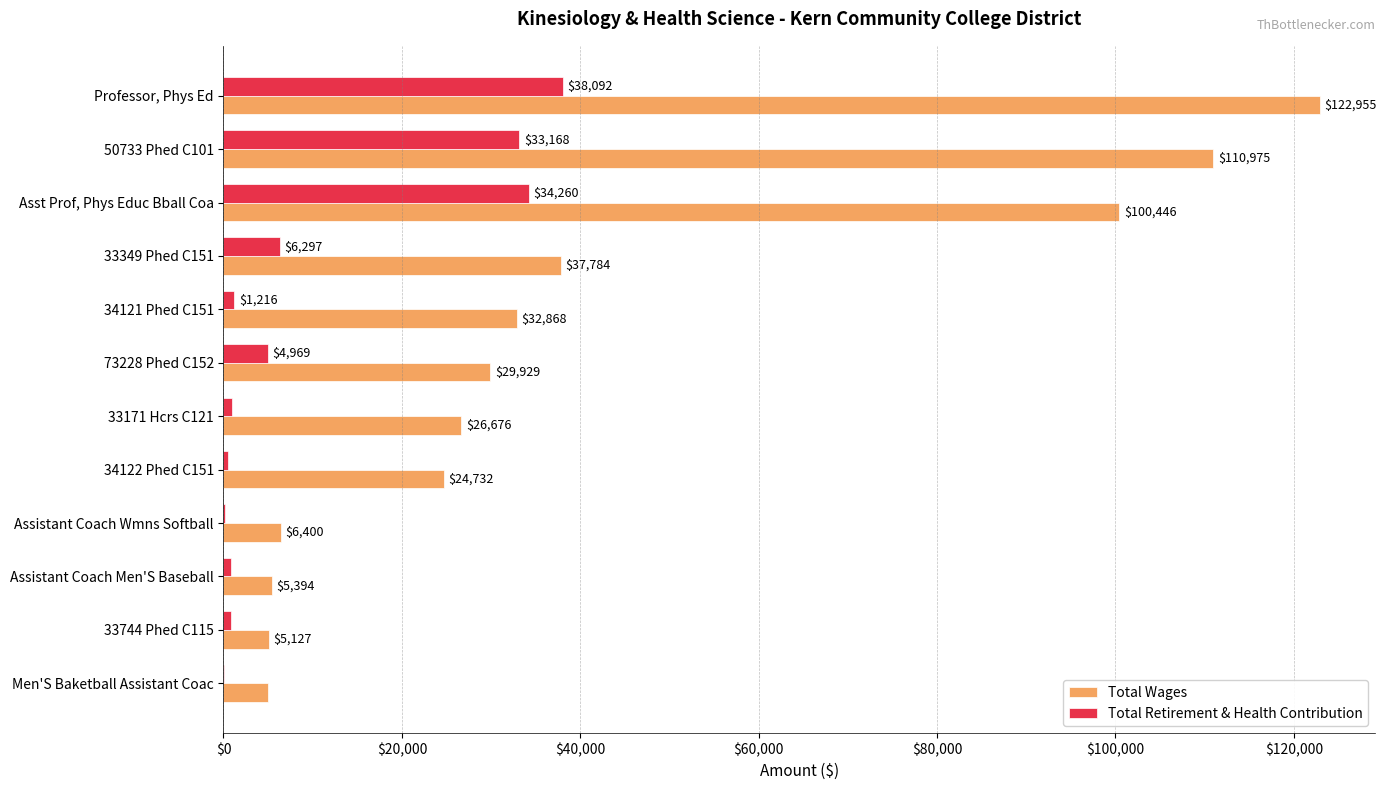

Which series has the largest total across all categories?

Total Wages